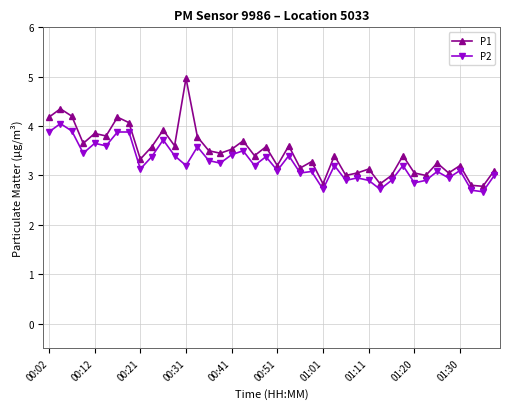

True or false: P1 and P2 intersect in this chart.

False